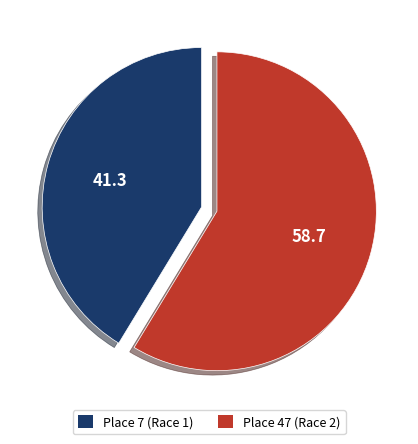

Is the sum of Place 47 (Race 2) and Place 7 (Race 1) greater than half?

Yes